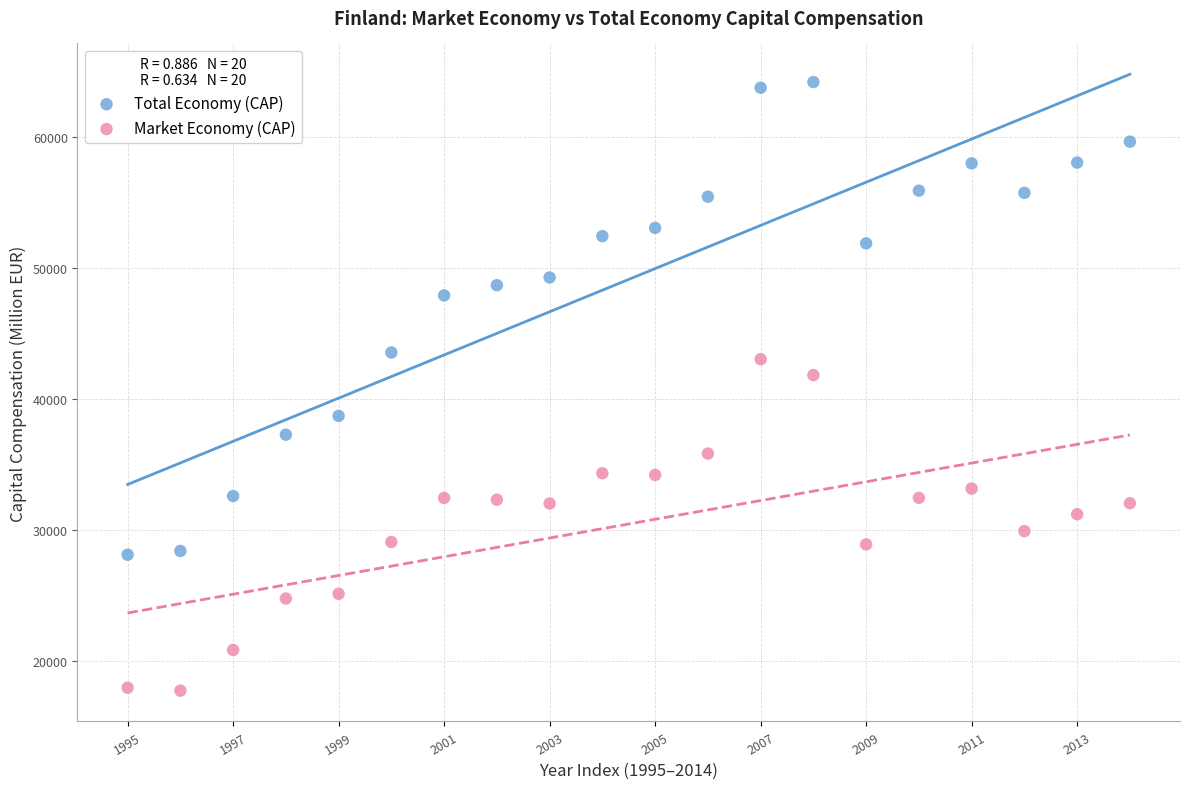

What are all the series names shown in the legend?

Total Economy (CAP), Market Economy (CAP)